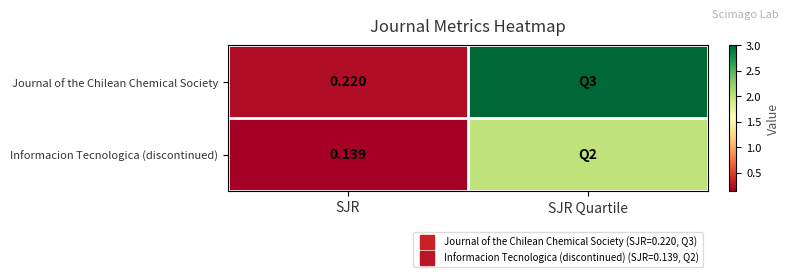

List the series in order of their overall mean, lowest first.

Informacion Tecnologica (discontinued), Journal of the Chilean Chemical Society